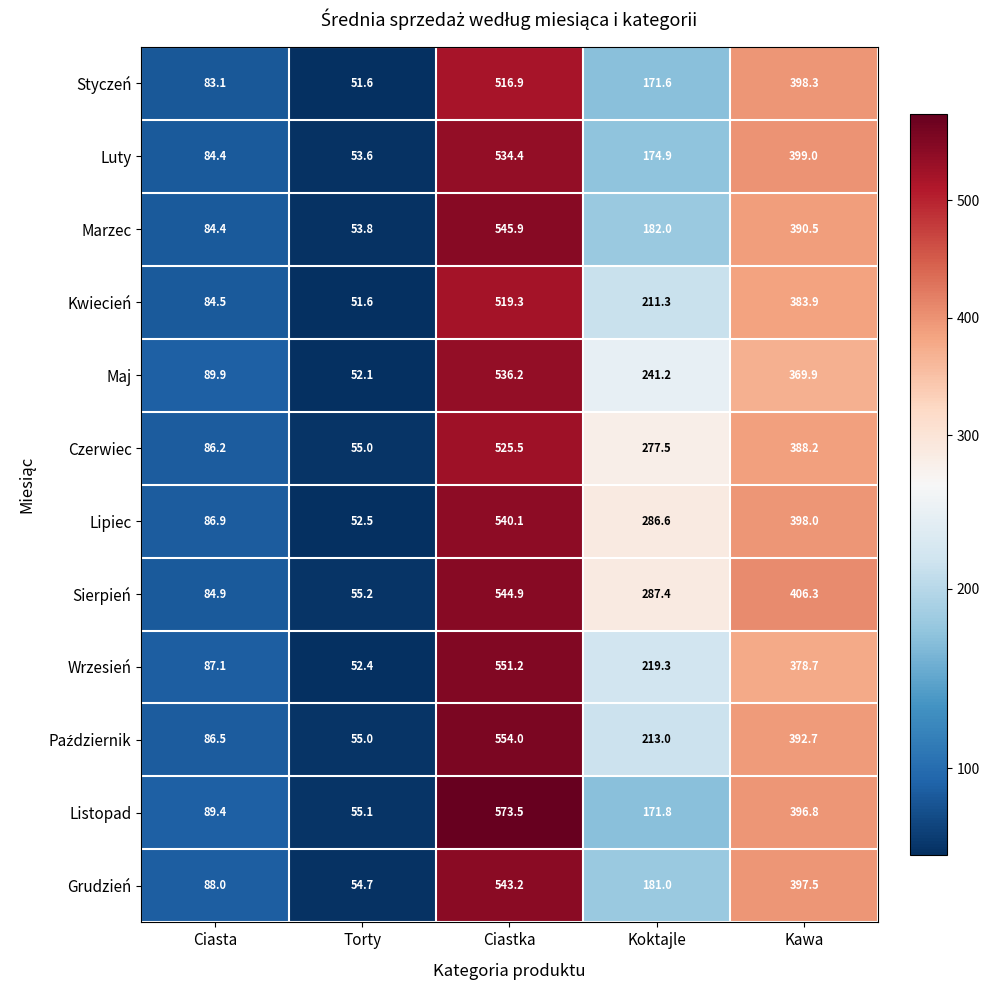

True or false: Luty has a value of 12.9 at Torty.

False